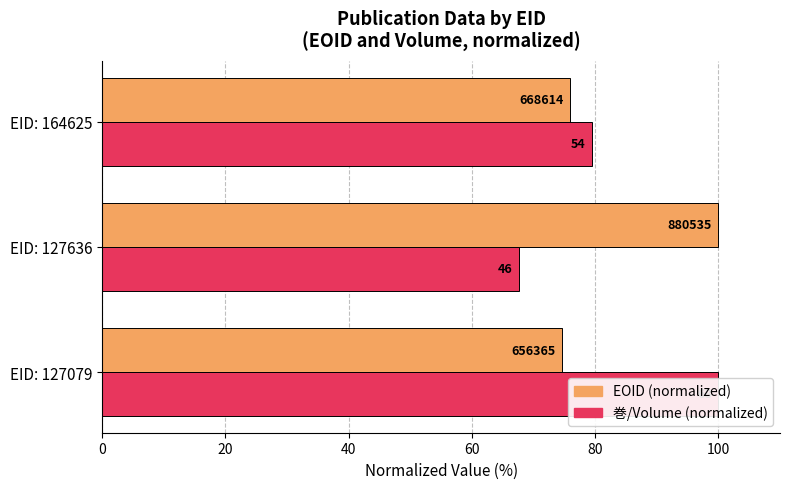

What is the lowest value of the 巻/Volume (normalized) series?

67.6